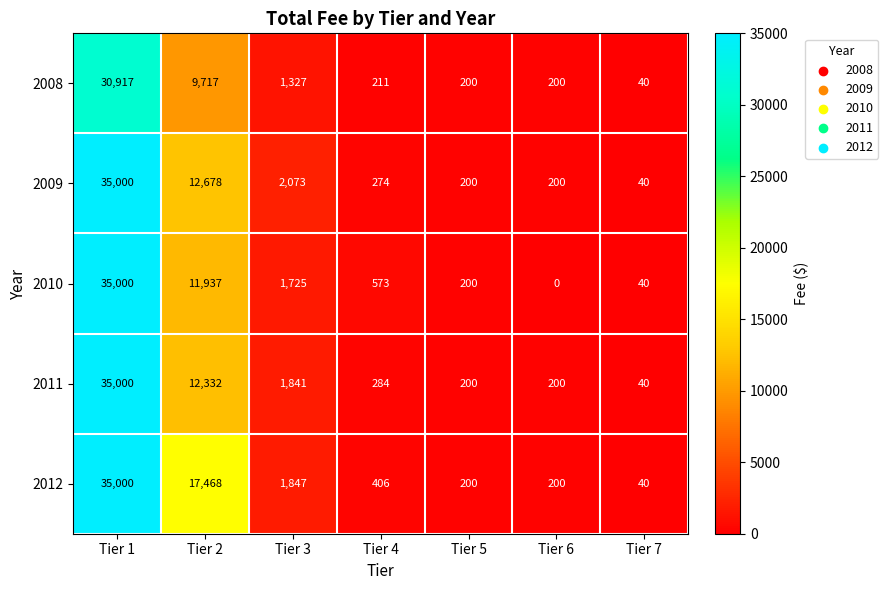

What is the difference between the 2012 values at Tier 5 and Tier 3?

1647